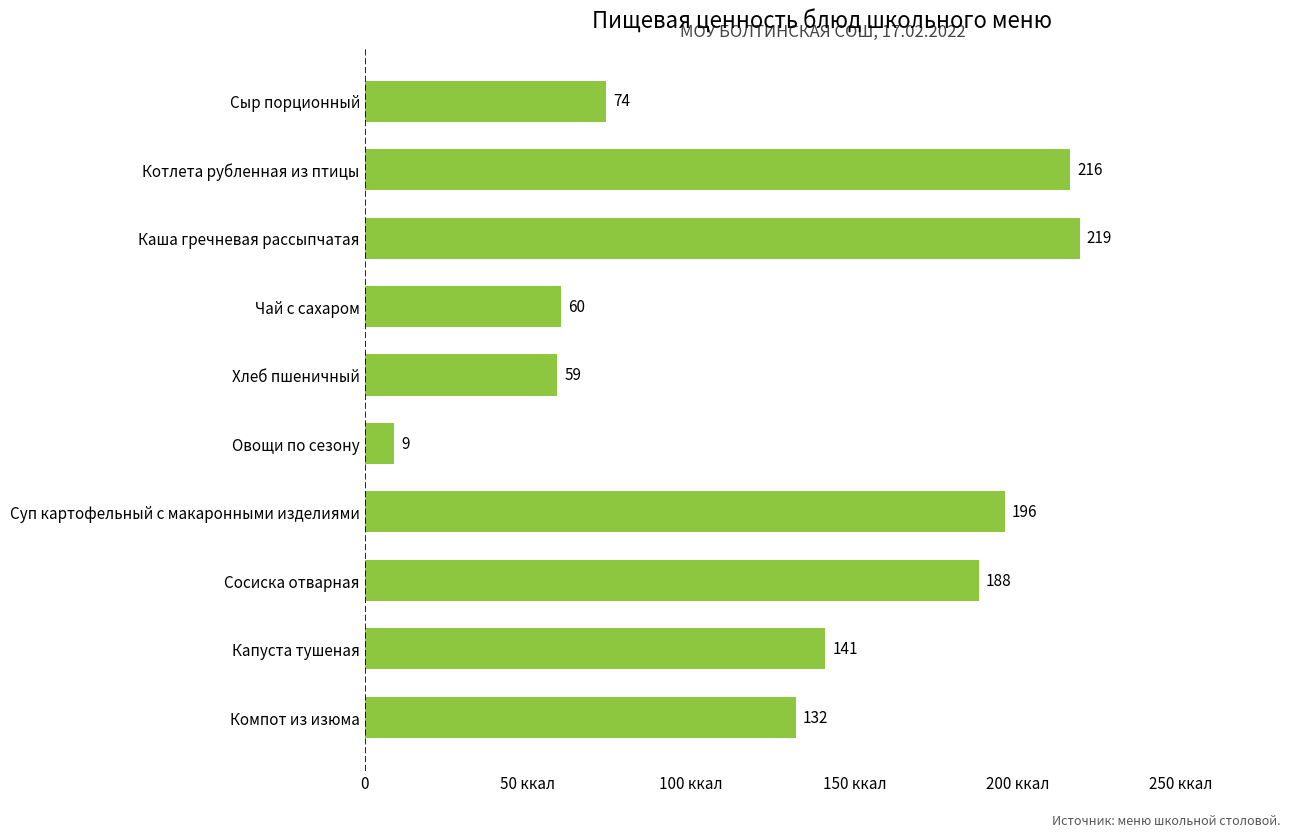

Does the chart contain any negative values?

No